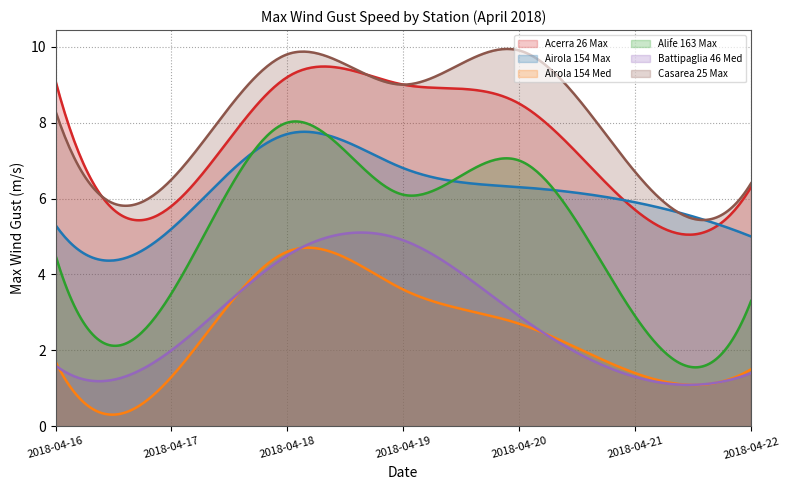

At which label does Battipaglia 46 Med reach its peak?

2018-04-19